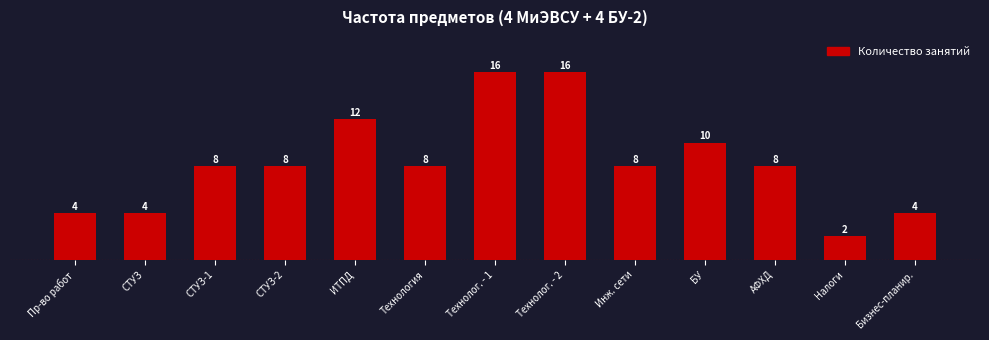

Reading left to right, what are all the values shown in this chart?

4	4	8	8	12	8	16	16	8	10	8	2	4